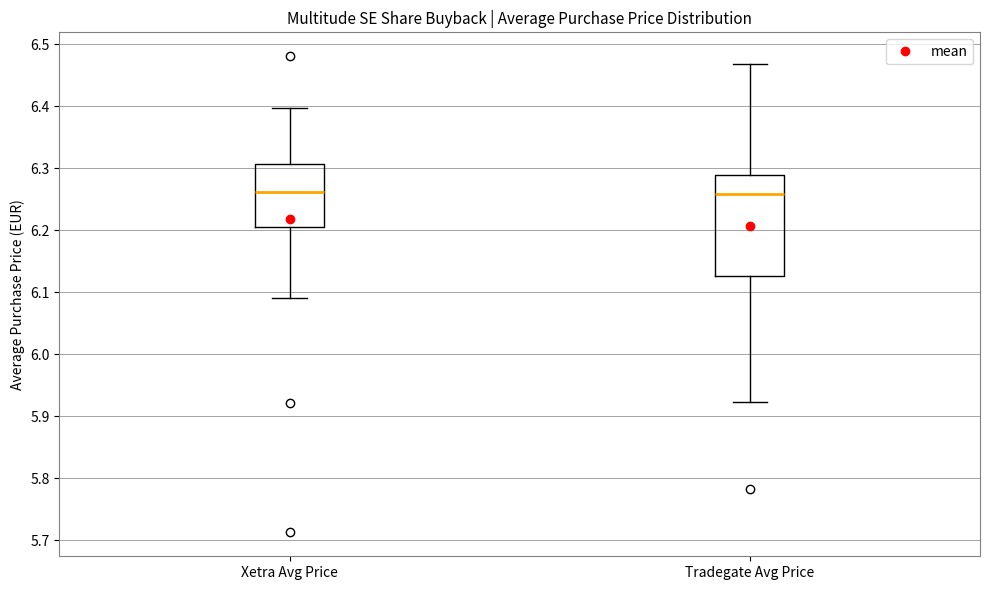

Reading left to right, transcribe this box plot: for each box, give where its median line is, the range the box spans, and where its two whiskers end, as read against the y-axis. The values are not printed on the chart, so give them approximately, as read against the axis.

Xetra Avg Price: median 6.26, box 6.20 to 6.31, whiskers 6.09 to 6.40
Tradegate Avg Price: median 6.26, box 6.13 to 6.29, whiskers 5.92 to 6.47